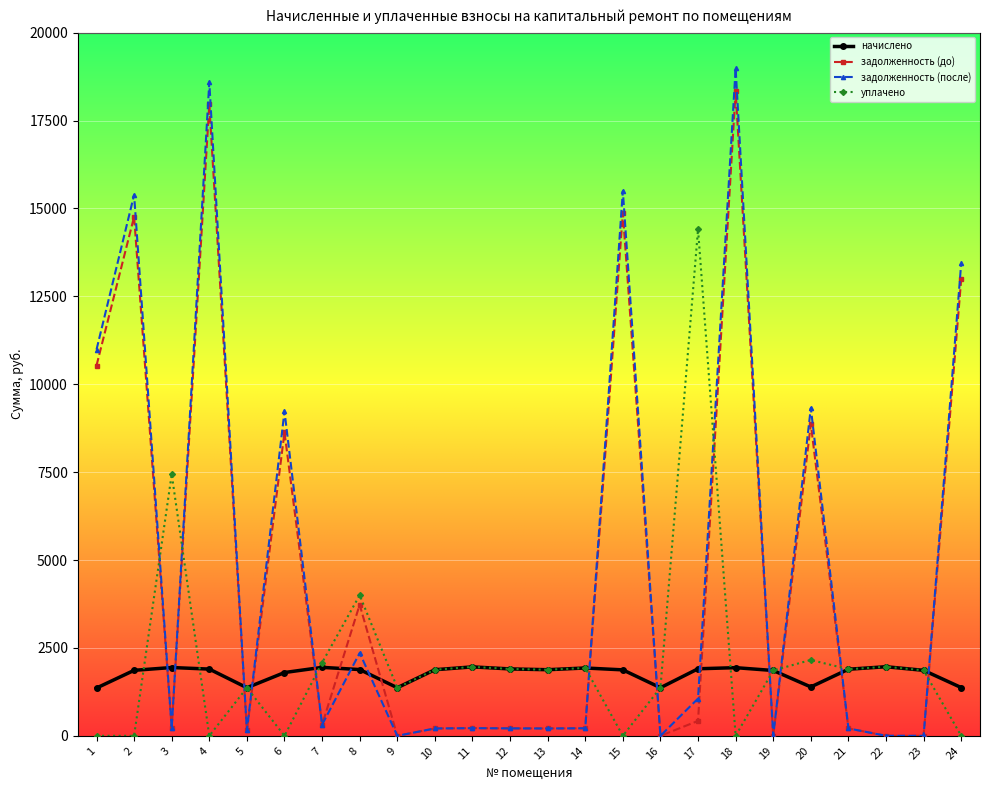

Between which two adjacent categories do уплачено and задолженность (после) first intersect?

2 and 3